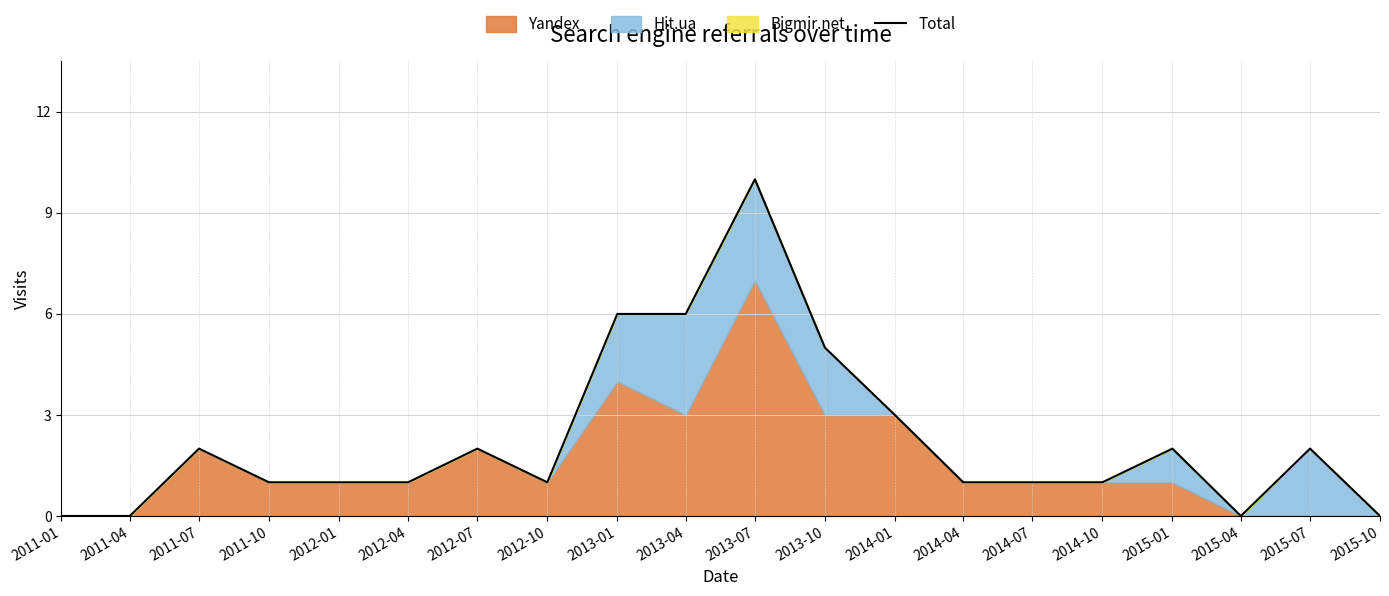

True or false: there are more than 2 points higher than both neighbors.

True